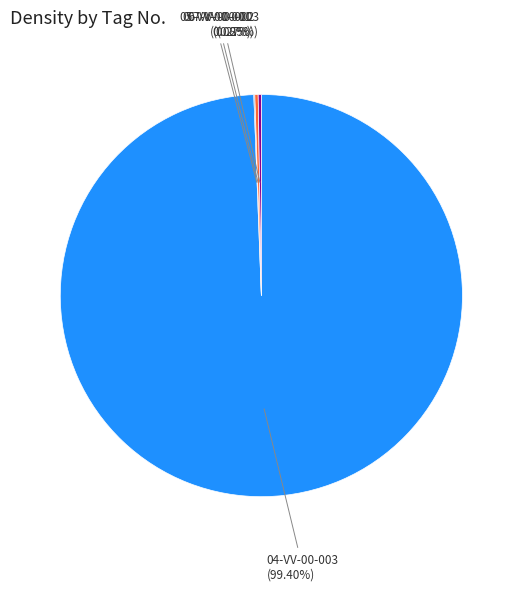

Which slice is the largest?

04-VV-00-003